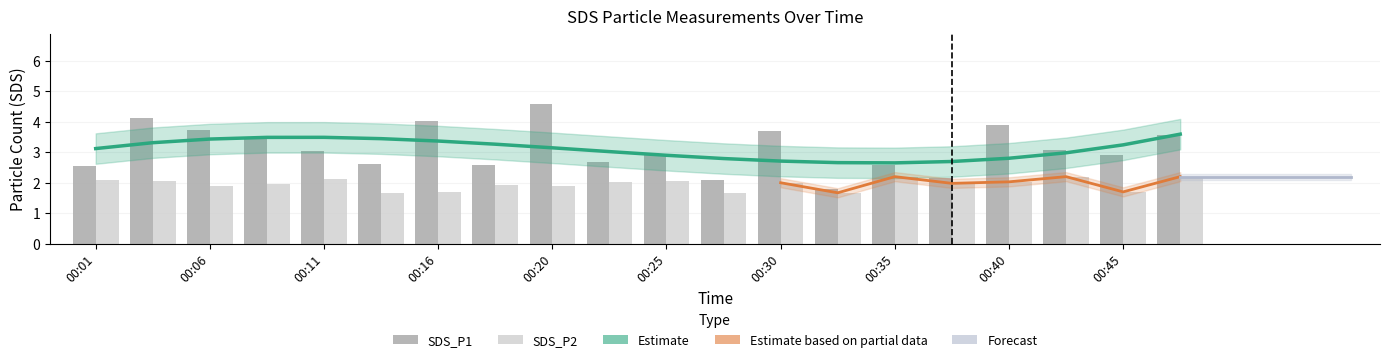

What is the difference between the second highest and second lowest values in the SDS_P1 series?

2.0